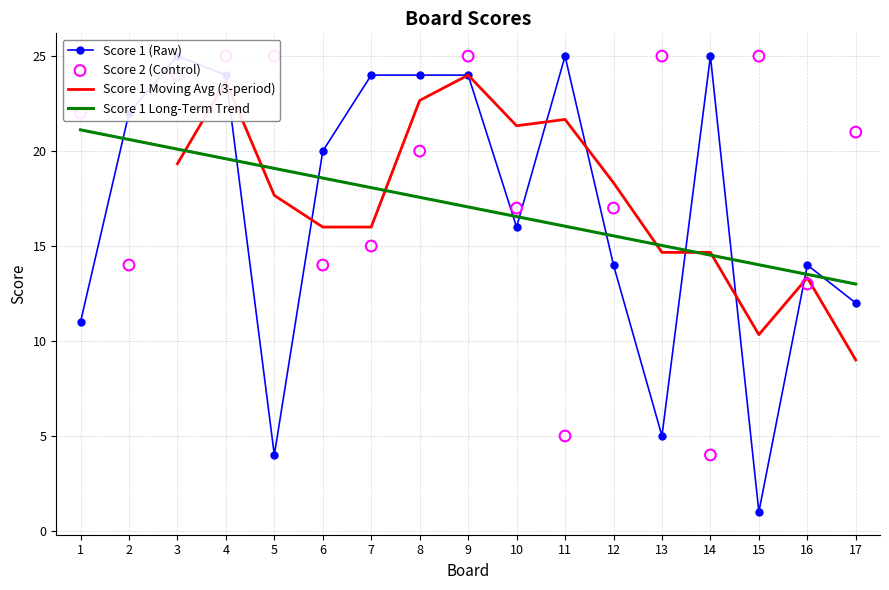

What is the lowest value of the Score 1 Moving Avg (3-period) series?

9.0